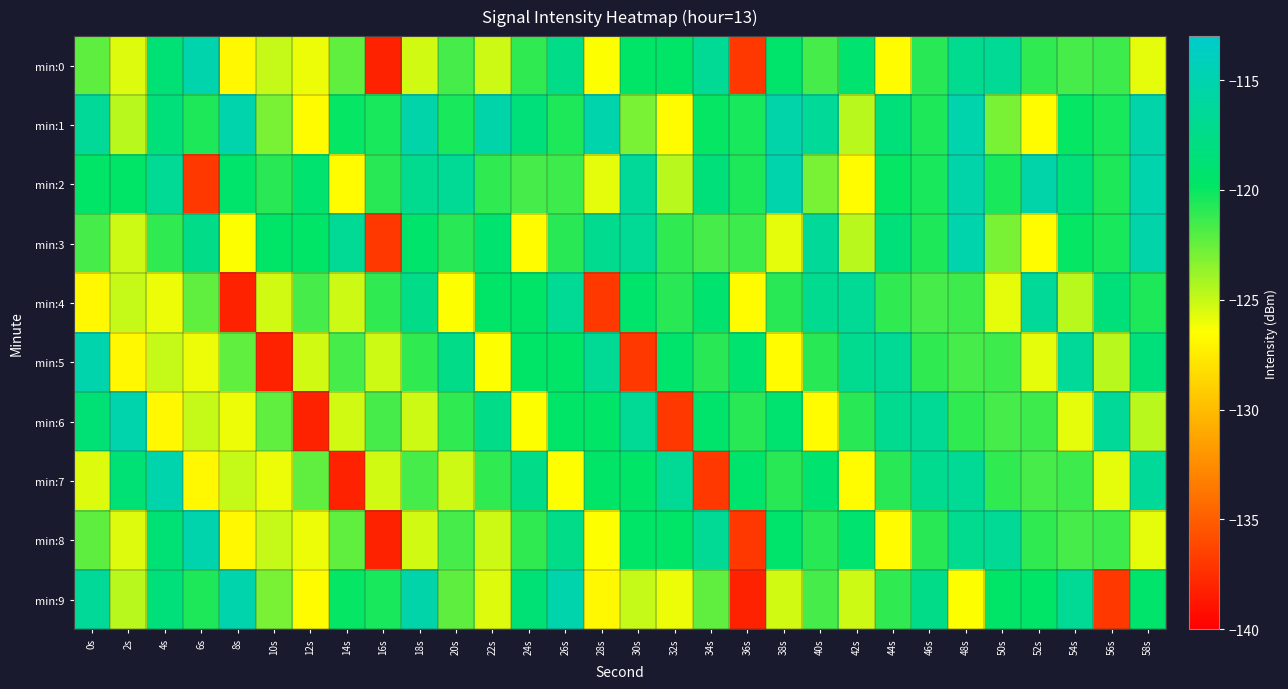

Reading left to right, what are all the values shown in this chart?

min:0: 0s=-122.2	2s=-125.6	4s=-118.7	6s=-115.2	8s=-126.9	10s=-124.9	12s=-126.0	14s=-122.3	16s=-138.2	18s=-125.3	20s=-121.6	22s=-125.2	24s=-121.1	26s=-117.5	28s=-126.5	30s=-119.6	32s=-119.6	34s=-116.7	36s=-136.9	38s=-119.4	40s=-121.6	42s=-119.2	44s=-126.7	46s=-120.8	48s=-117.0	50s=-116.8	52s=-121.1	54s=-121.6	56s=-121.4	58s=-125.9
min:1: 0s=-116.6	2s=-124.6	4s=-118.4	6s=-120.6	8s=-115.2	10s=-123.0	12s=-126.6	14s=-119.9	16s=-120.4	18s=-115.4	20s=-120.4	22s=-115.4	24s=-118.4	26s=-120.6	28s=-115.2	30s=-123.0	32s=-126.6	34s=-119.9	36s=-120.4	38s=-115.4	40s=-116.6	42s=-124.6	44s=-118.4	46s=-120.6	48s=-115.2	50s=-123.0	52s=-126.6	54s=-119.9	56s=-120.4	58s=-115.4
min:2: 0s=-119.6	2s=-119.6	4s=-116.7	6s=-136.9	8s=-119.4	10s=-120.9	12s=-119.2	14s=-126.7	16s=-120.8	18s=-117.0	20s=-116.8	22s=-121.1	24s=-121.6	26s=-121.4	28s=-125.9	30s=-116.6	32s=-124.6	34s=-118.4	36s=-120.6	38s=-115.2	40s=-123.0	42s=-126.6	44s=-119.9	46s=-120.4	48s=-115.4	50s=-120.4	52s=-115.4	54s=-118.4	56s=-120.6	58s=-115.2
min:3: 0s=-121.6	2s=-125.2	4s=-121.1	6s=-117.5	8s=-126.5	10s=-119.6	12s=-119.6	14s=-116.7	16s=-136.9	18s=-119.4	20s=-120.9	22s=-119.2	24s=-126.7	26s=-120.8	28s=-117.0	30s=-116.8	32s=-121.1	34s=-121.6	36s=-121.4	38s=-125.9	40s=-116.6	42s=-124.6	44s=-118.4	46s=-120.6	48s=-115.2	50s=-123.0	52s=-126.6	54s=-119.9	56s=-120.4	58s=-115.4
min:4: 0s=-126.9	2s=-124.9	4s=-126.0	6s=-122.3	8s=-138.2	10s=-125.3	12s=-121.6	14s=-125.2	16s=-121.1	18s=-117.5	20s=-126.5	22s=-119.6	24s=-119.6	26s=-116.7	28s=-136.9	30s=-119.4	32s=-120.9	34s=-119.2	36s=-126.7	38s=-120.8	40s=-117.0	42s=-116.8	44s=-121.1	46s=-121.6	48s=-121.4	50s=-125.9	52s=-116.6	54s=-124.6	56s=-118.4	58s=-120.6
min:5: 0s=-115.2	2s=-126.9	4s=-124.9	6s=-126.0	8s=-122.3	10s=-138.2	12s=-125.3	14s=-121.6	16s=-125.2	18s=-121.1	20s=-117.5	22s=-126.5	24s=-119.6	26s=-119.6	28s=-116.7	30s=-136.9	32s=-119.4	34s=-120.9	36s=-119.2	38s=-126.7	40s=-120.8	42s=-117.0	44s=-116.8	46s=-121.1	48s=-121.6	50s=-121.4	52s=-125.9	54s=-116.6	56s=-124.6	58s=-118.4
min:6: 0s=-118.7	2s=-115.2	4s=-126.9	6s=-124.9	8s=-126.0	10s=-122.3	12s=-138.2	14s=-125.3	16s=-121.6	18s=-125.2	20s=-121.1	22s=-117.5	24s=-126.5	26s=-119.6	28s=-119.6	30s=-116.7	32s=-136.9	34s=-119.4	36s=-120.9	38s=-119.2	40s=-126.7	42s=-120.8	44s=-117.0	46s=-116.8	48s=-121.1	50s=-121.6	52s=-121.4	54s=-125.9	56s=-116.6	58s=-124.6
min:7: 0s=-125.6	2s=-118.7	4s=-115.2	6s=-126.9	8s=-124.9	10s=-126.0	12s=-122.3	14s=-138.2	16s=-125.3	18s=-121.6	20s=-125.2	22s=-121.1	24s=-117.5	26s=-126.5	28s=-119.6	30s=-119.6	32s=-116.7	34s=-136.9	36s=-119.4	38s=-120.9	40s=-119.2	42s=-126.7	44s=-120.8	46s=-117.0	48s=-116.8	50s=-121.1	52s=-121.6	54s=-121.4	56s=-125.9	58s=-116.6
min:8: 0s=-122.2	2s=-125.6	4s=-118.7	6s=-115.2	8s=-126.9	10s=-124.9	12s=-126.0	14s=-122.3	16s=-138.2	18s=-125.3	20s=-121.6	22s=-125.2	24s=-121.1	26s=-117.5	28s=-126.5	30s=-119.6	32s=-119.6	34s=-116.7	36s=-136.9	38s=-119.4	40s=-120.9	42s=-119.2	44s=-126.7	46s=-120.8	48s=-117.0	50s=-116.8	52s=-121.1	54s=-121.6	56s=-121.4	58s=-125.9
min:9: 0s=-116.6	2s=-124.6	4s=-118.4	6s=-120.6	8s=-115.2	10s=-123.0	12s=-126.6	14s=-119.9	16s=-120.4	18s=-115.4	20s=-122.2	22s=-125.6	24s=-118.7	26s=-115.2	28s=-126.9	30s=-124.9	32s=-126.0	34s=-122.3	36s=-138.2	38s=-125.3	40s=-121.6	42s=-125.2	44s=-121.1	46s=-117.5	48s=-126.5	50s=-119.6	52s=-119.6	54s=-116.7	56s=-136.9	58s=-119.4